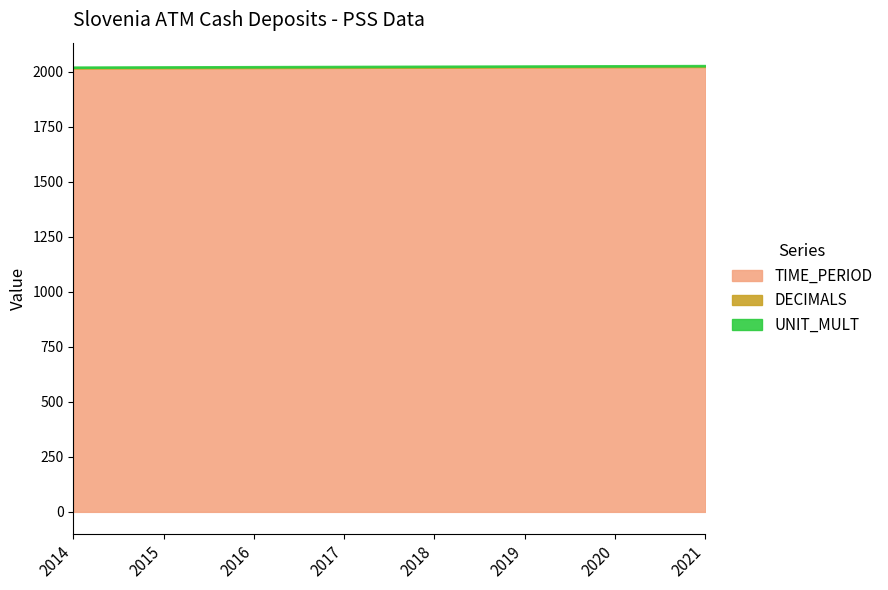

How many series are shown in this chart?

3